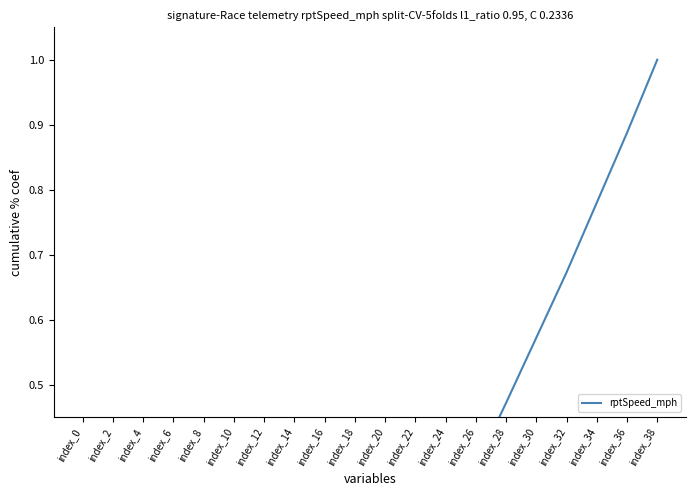

The value at index_22 is 0.2. True or false?

True